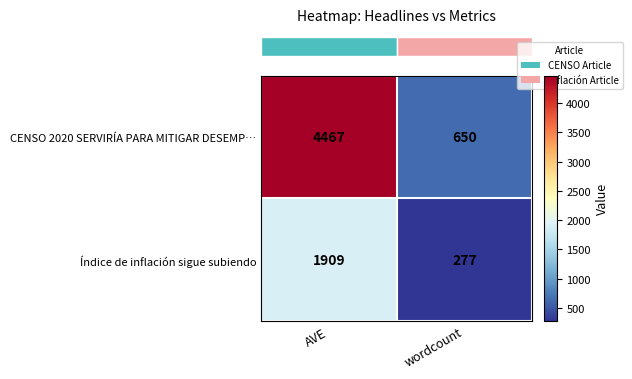

The Índice de inflación sigue subiendo series shows 363 at wordcount. True or false?

False